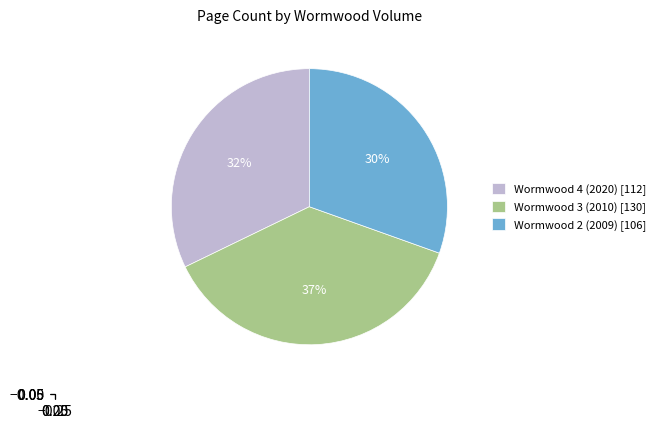

To the nearest percent, what portion does Wormwood 3 (2010) represent?

37%